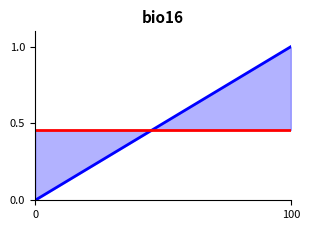

What position from the left is 100?

2